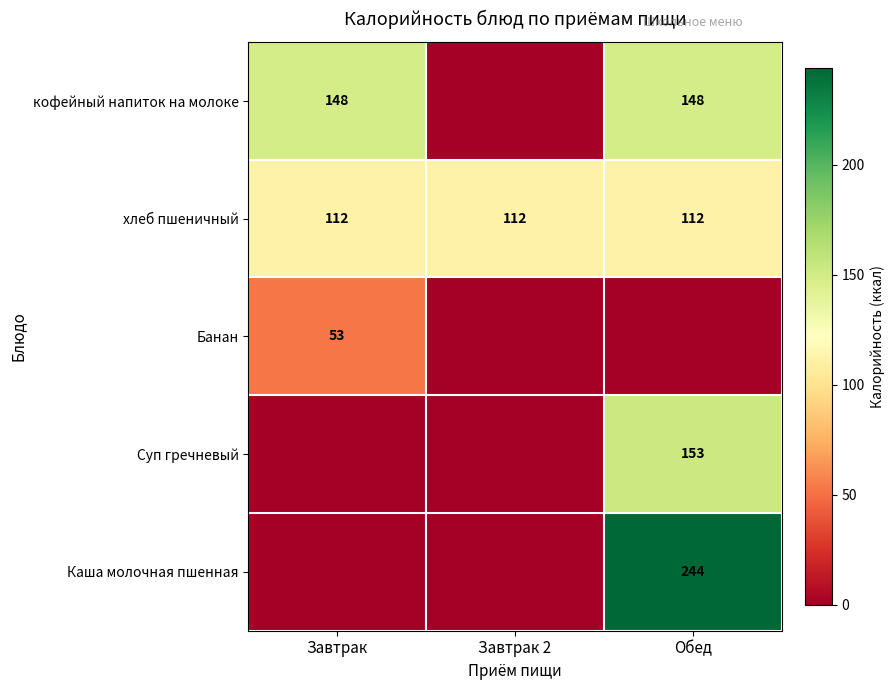

What is the approximate value of хлеб пшеничный at Обед?

112